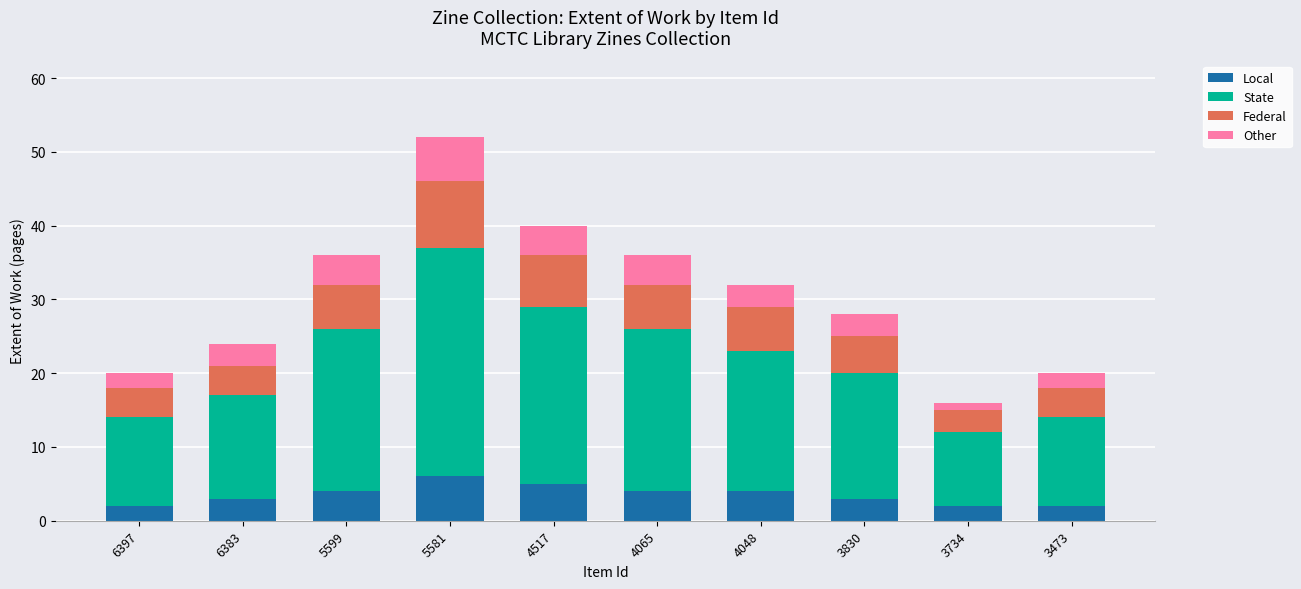

How many bars are there in total?

10